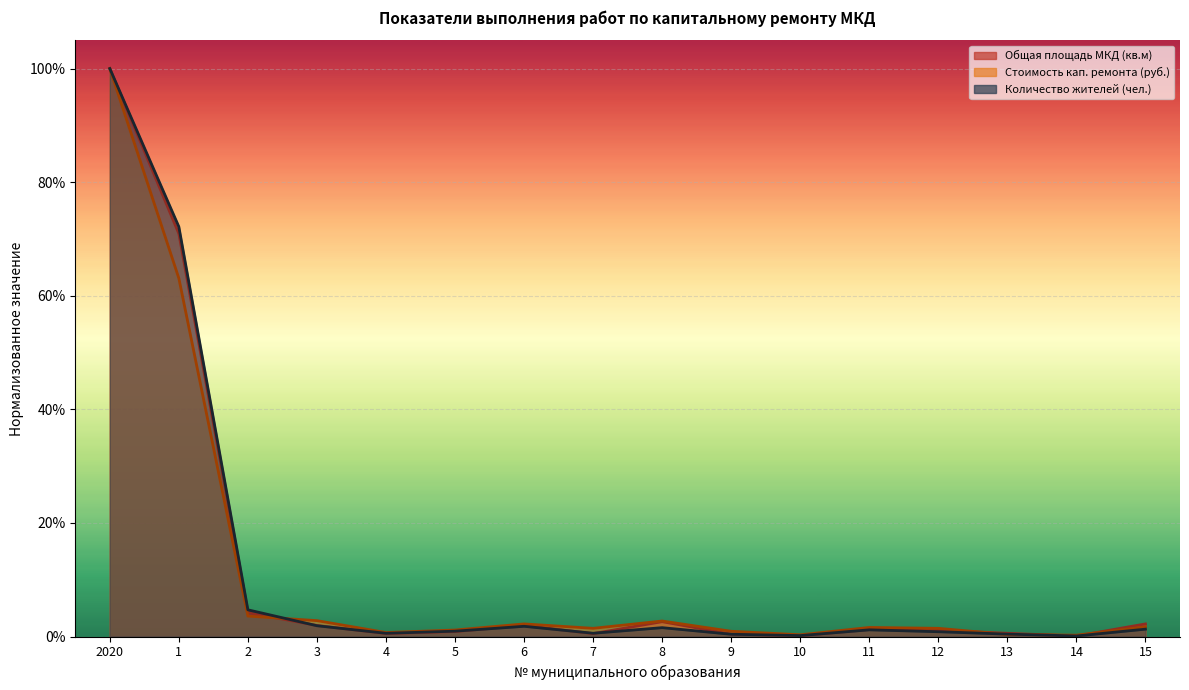

Which series has the widest spread of values?

Общая площадь МКД (кв.м)